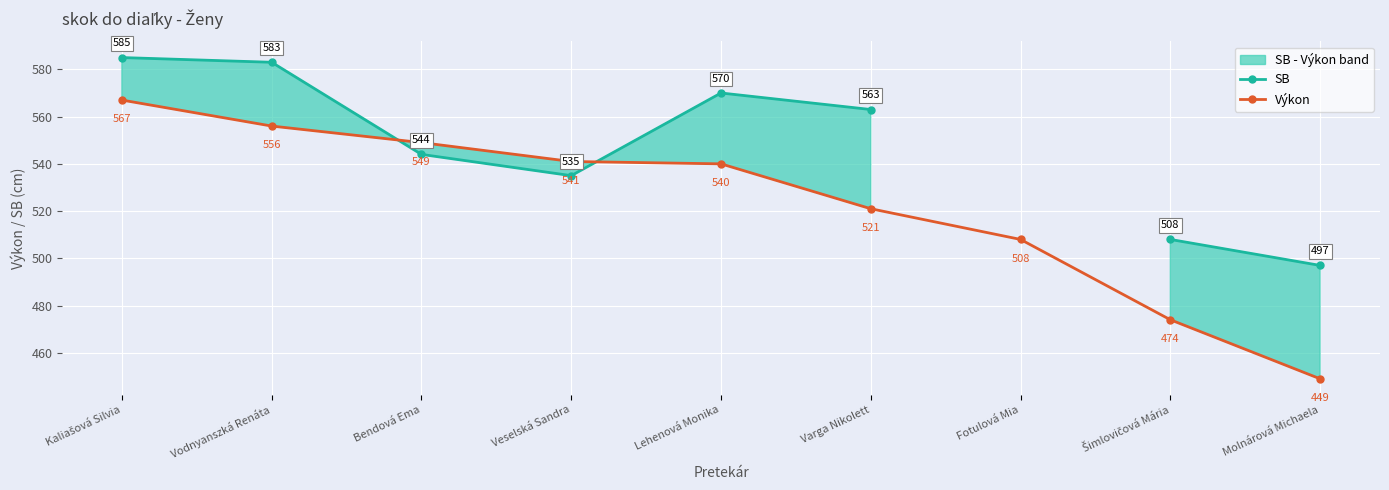

Which series has the largest total across all categories?

Výkon